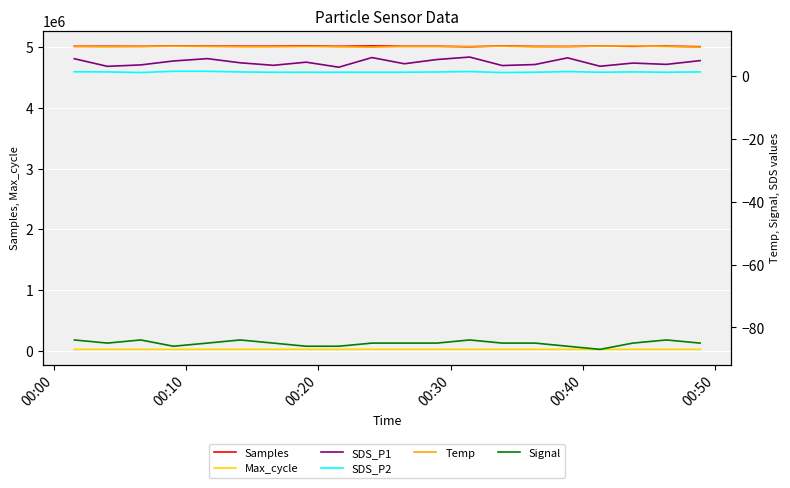

What is the sum of all Max_cycle values?

410352